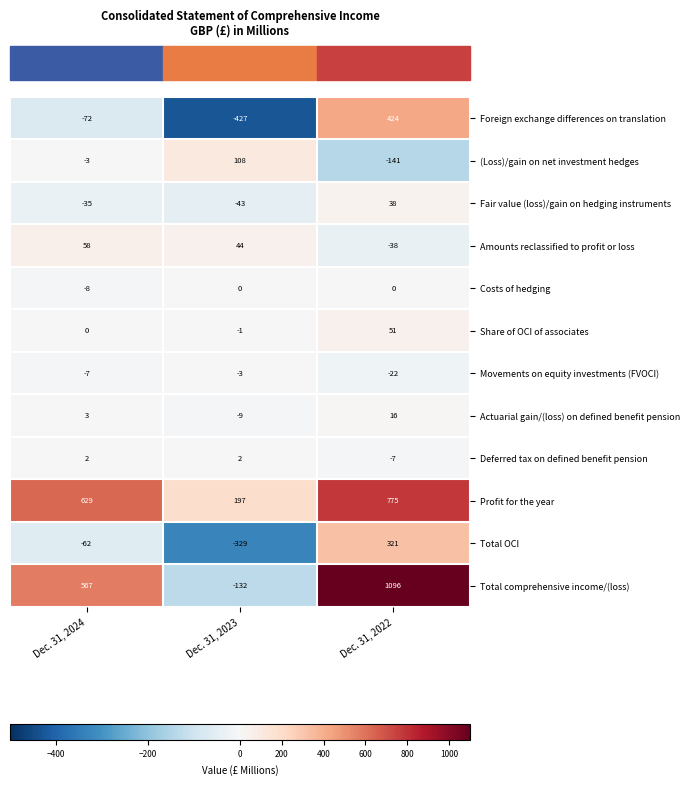

At which label does Movements on equity investments (FVOCI) reach its peak?

Dec. 31, 2023